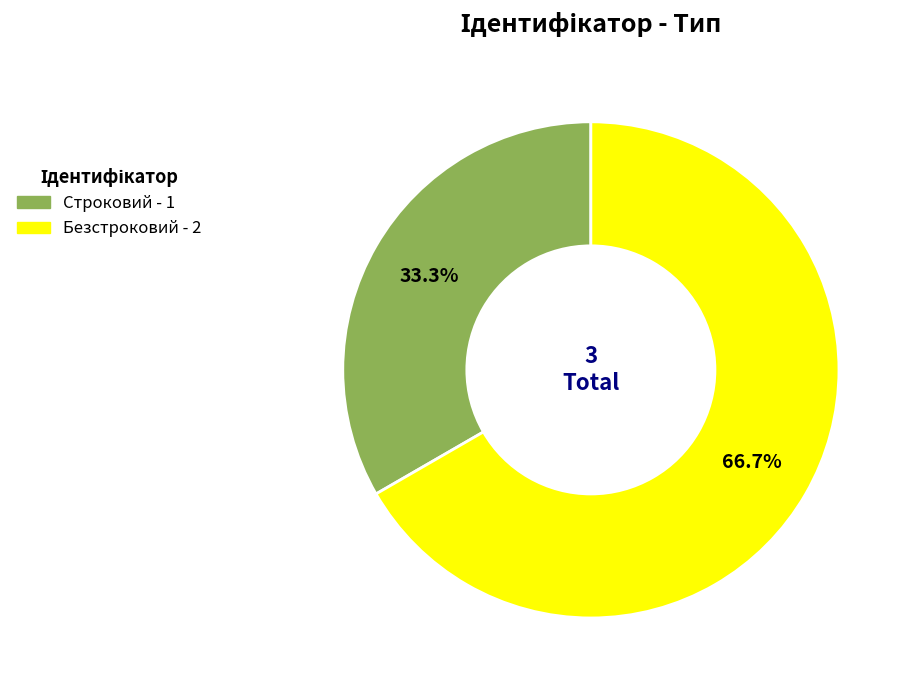

What percentage is the Строковий slice, to the nearest percent?

33%